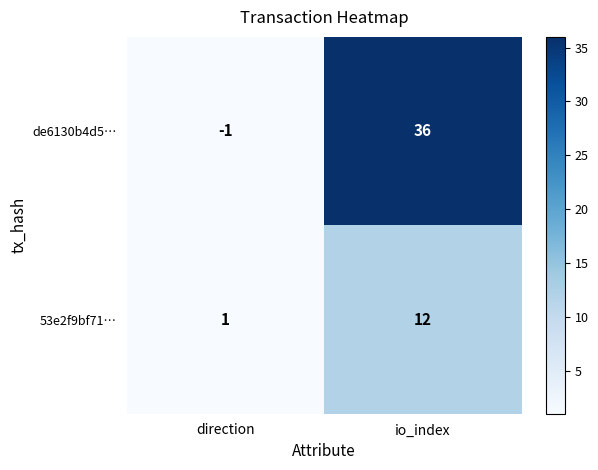

List the series in order of their overall mean, lowest first.

53e2f9bf71…, de6130b4d5…